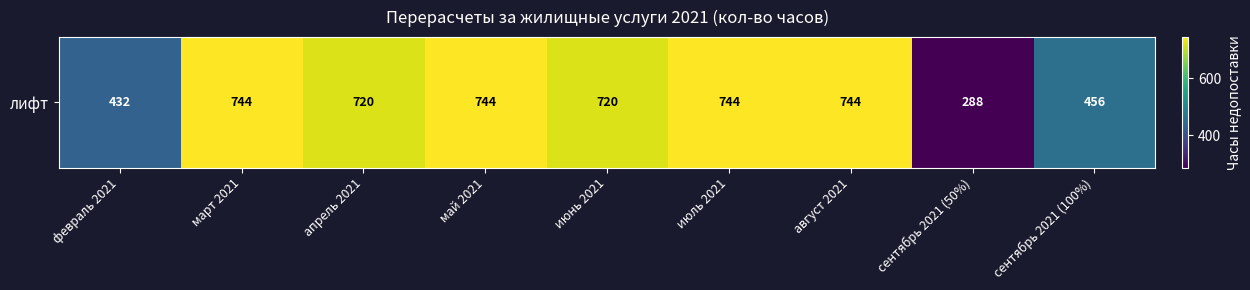

Reading left to right, transcribe all the data shown in this chart.

февраль 2021=432	март 2021=744	апрель 2021=720	май 2021=744	июнь 2021=720	июль 2021=744	август 2021=744	сентябрь 2021 (50%)=288	сентябрь 2021 (100%)=456